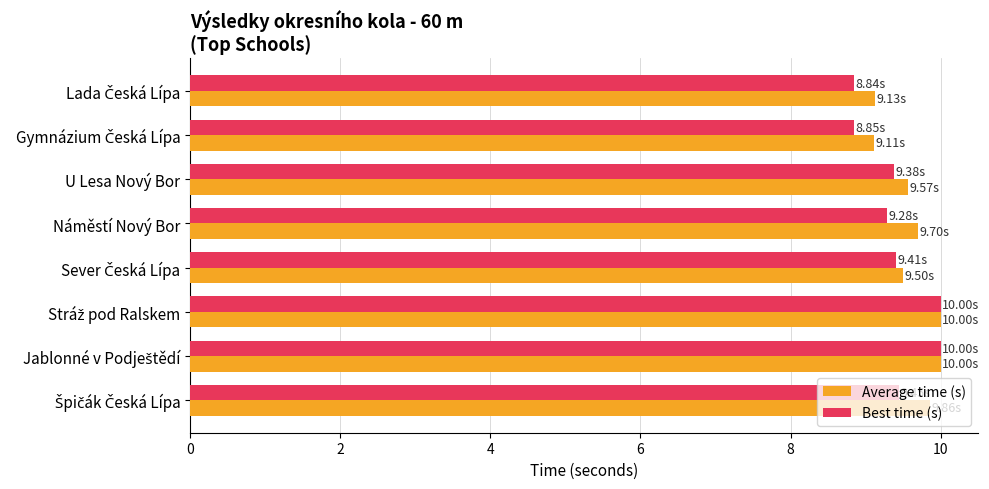

Which series has the largest range (max minus min)?

Best time (s)